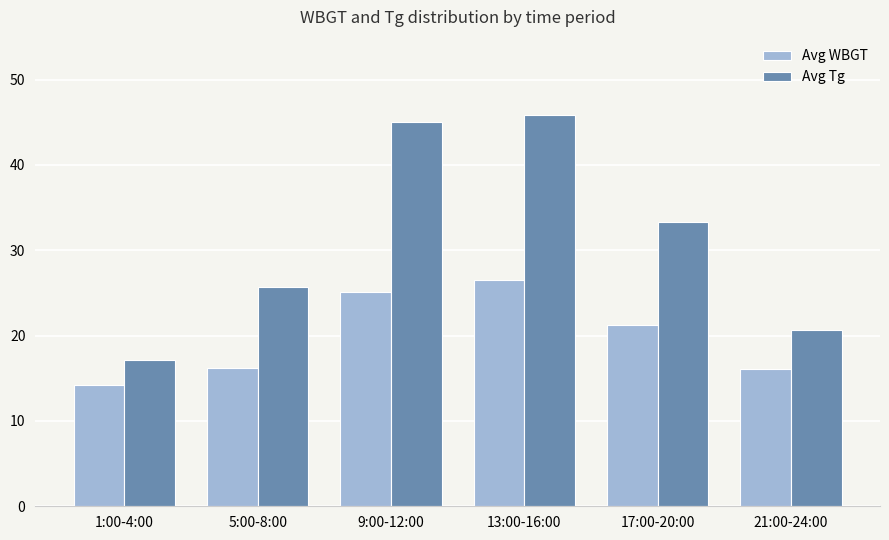

What is the difference between the Avg WBGT values at 17:00-20:00 and 1:00-4:00?

7.1